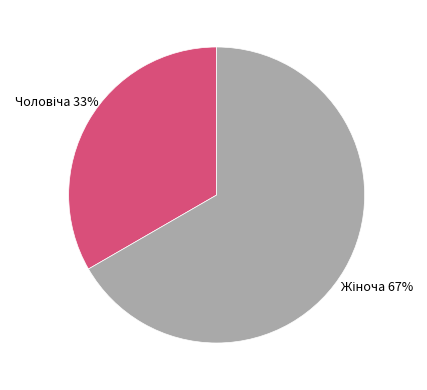

Is there any slice that represents more than half of the pie?

Yes